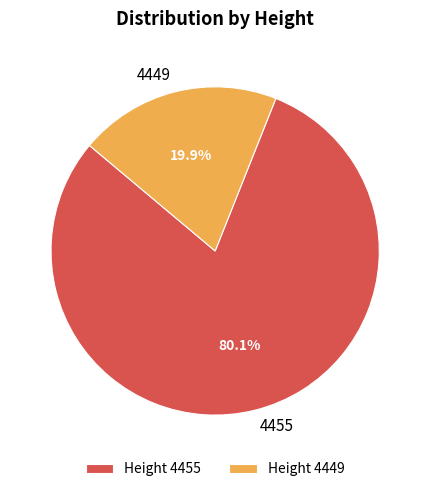

How many segments does this pie chart have?

2